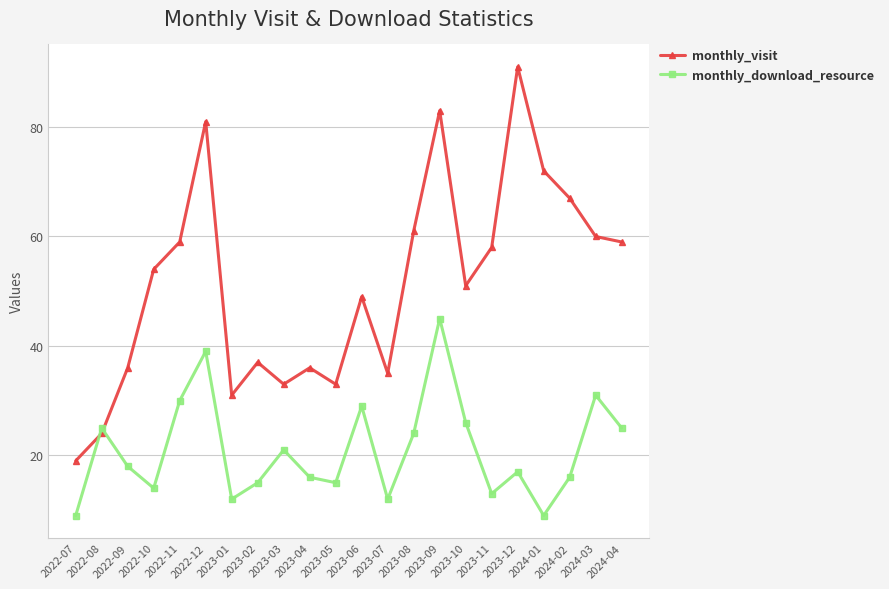

At which label does monthly_download_resource first exceed 18?

2022-08